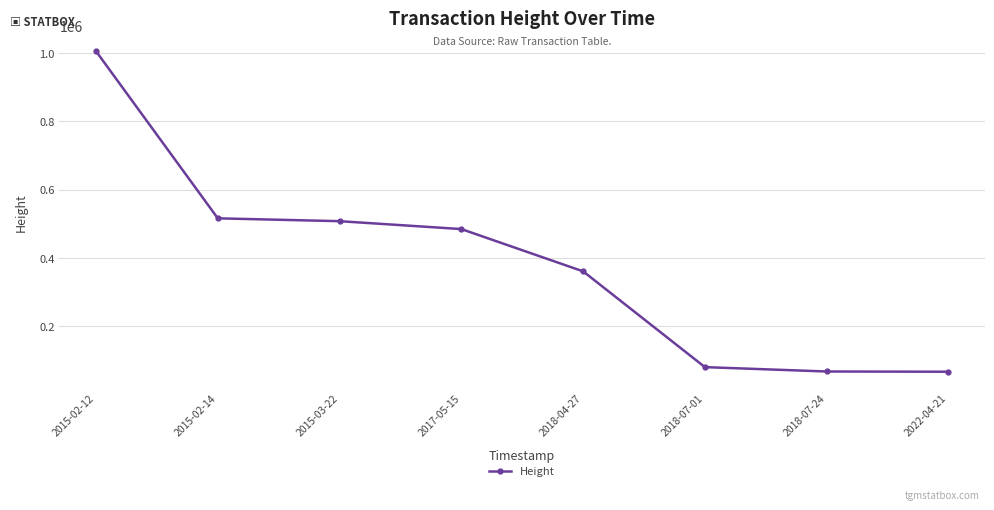

What is the change in value from 2015-03-22 to 2018-04-27?

-147052